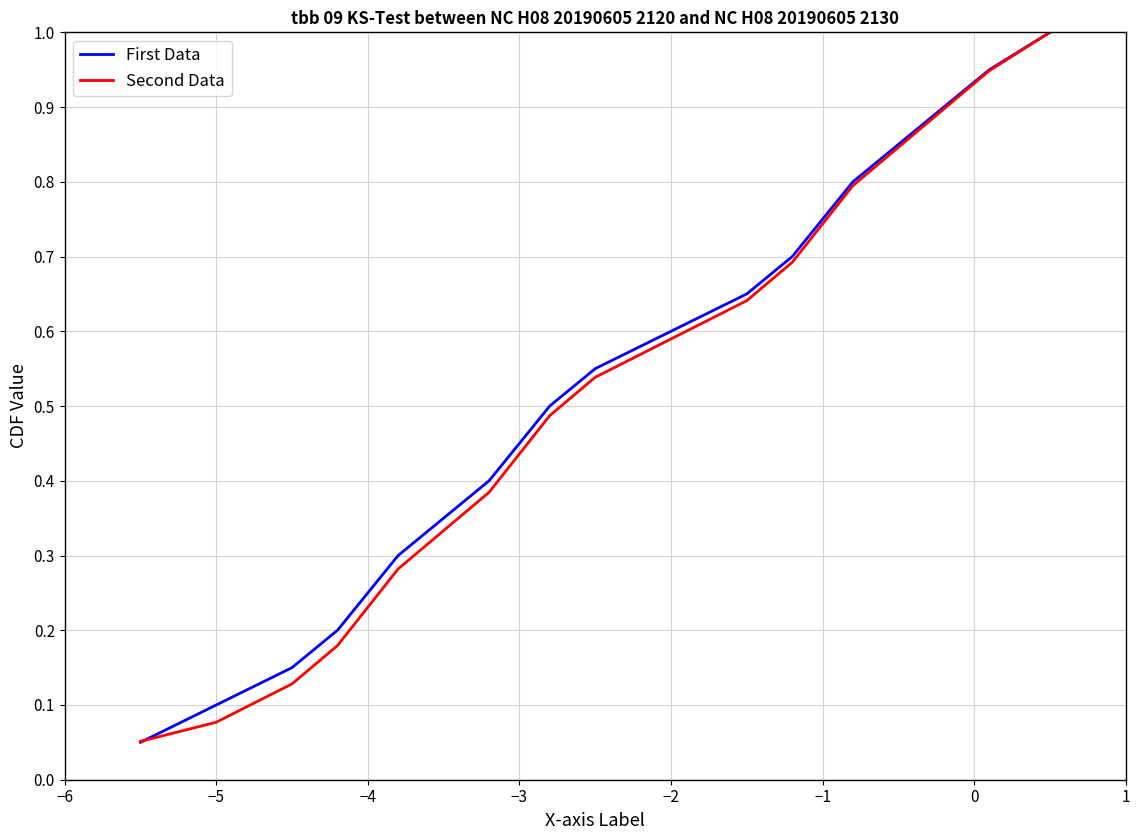

What is the maximum value shown in the chart?

1.0